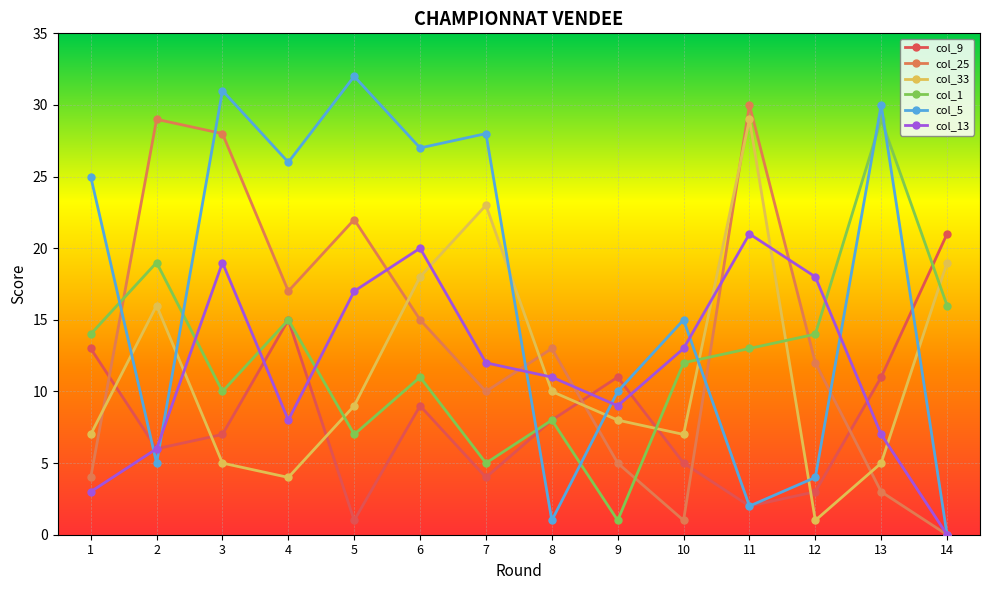

True or false: col_25 has more than 0 interior local peaks.

True